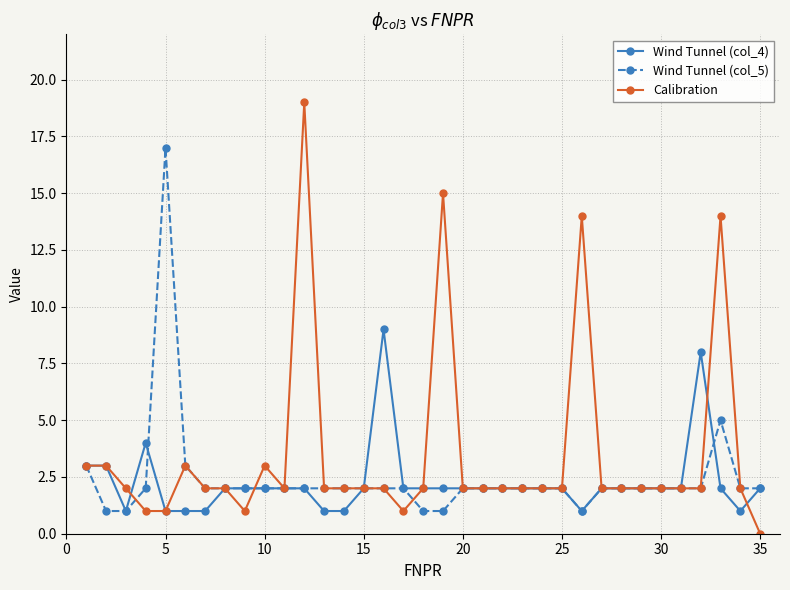

What is the maximum value shown in the chart?

19